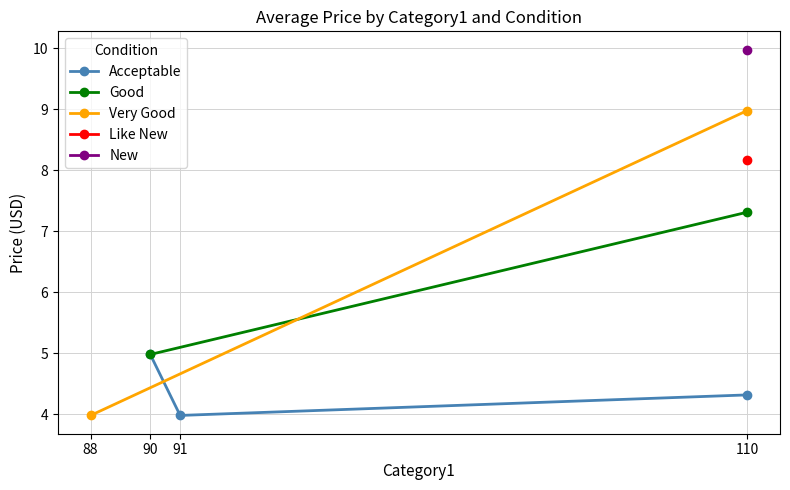

The Acceptable series shows 4.3 at 110. True or false?

True